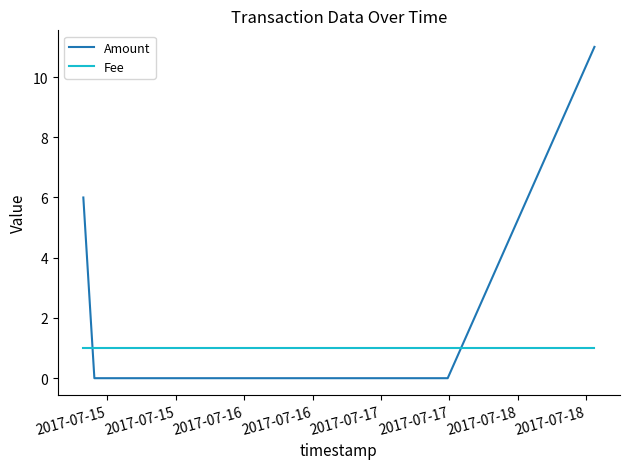

Rank the series by their maximum value, from lowest to highest.

Fee, Amount